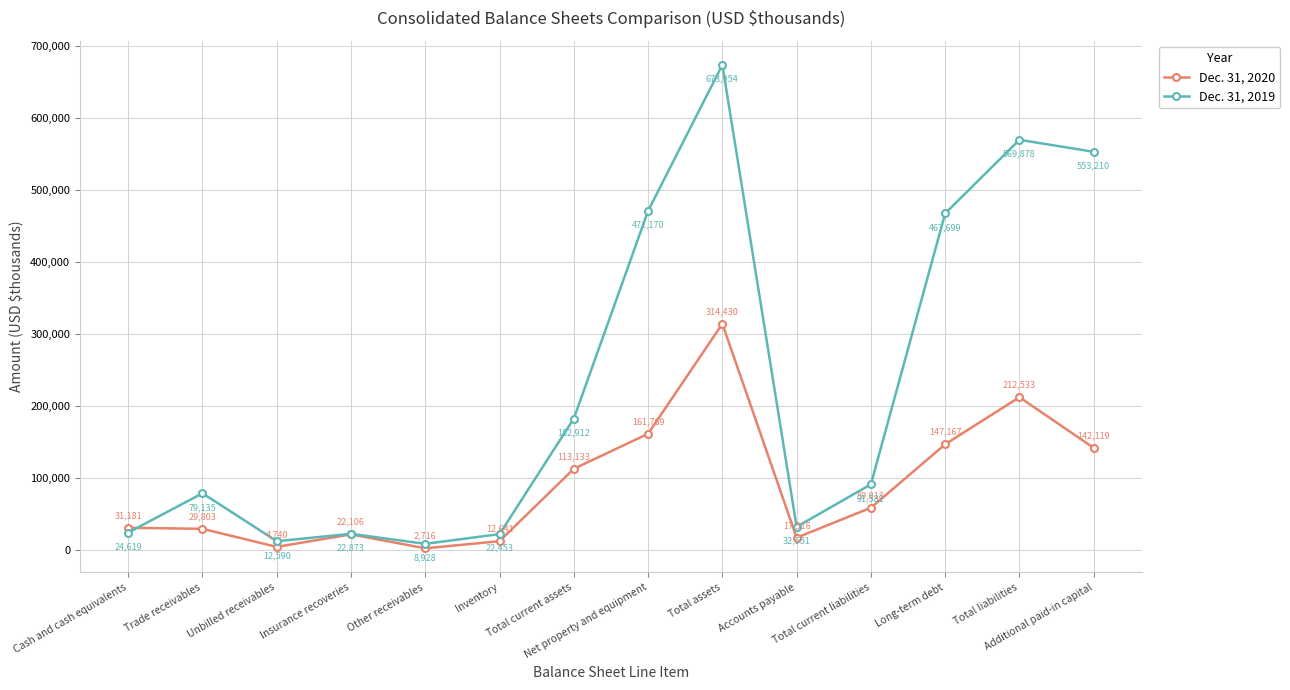

Which category has the lowest value across all series?

Other receivables